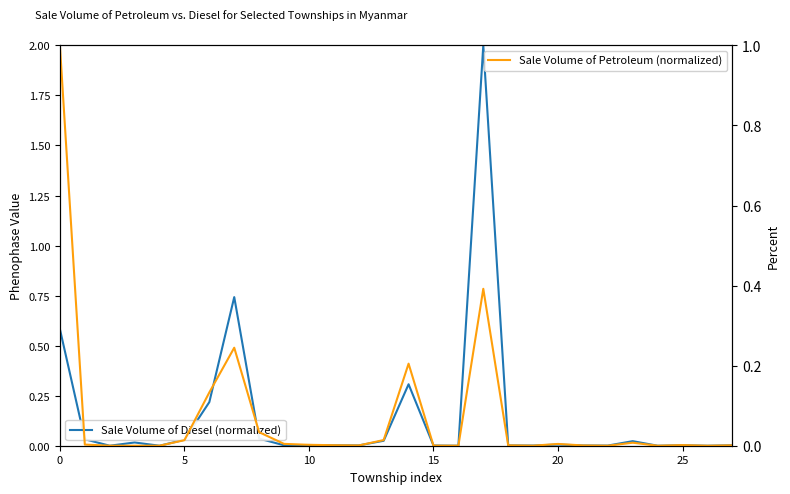

How many intersections are there between Sale Volume of Petroleum (normalized) and Sale Volume of Diesel (normalized)?

3